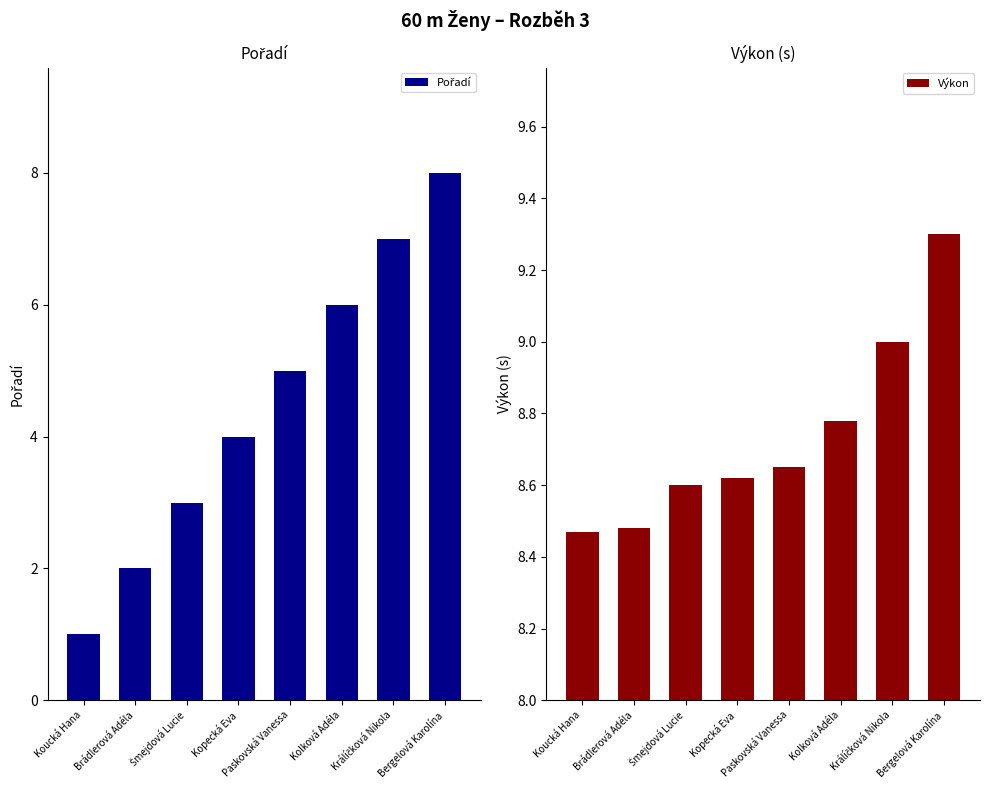

Rank the categories by Pořadí value from lowest to highest.

Koucká Hana, Brádlerová Adéla, Šmejdová Lucie, Kopecká Eva, Paskovská Vanessa, Kolková Adéla, Králíčková Nikola, Bergelová Karolína